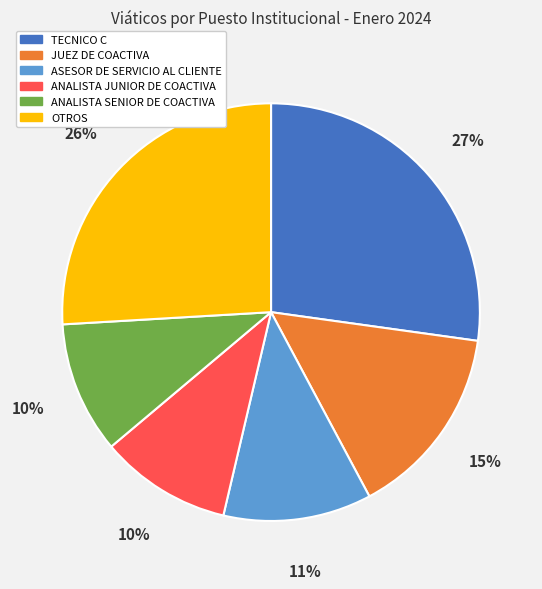

To the nearest percent, what is the difference between the largest and smallest slice percentages?

17%